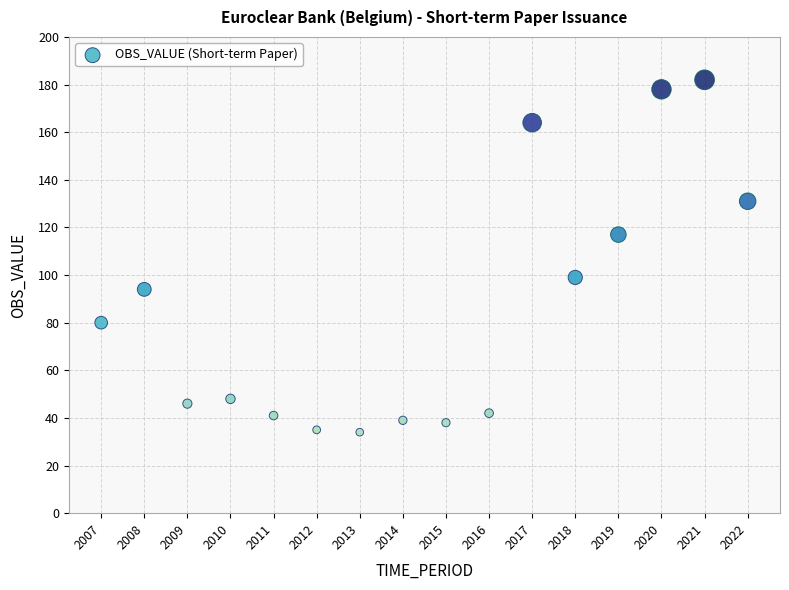

What is the range of Y values (max minus min)?

148